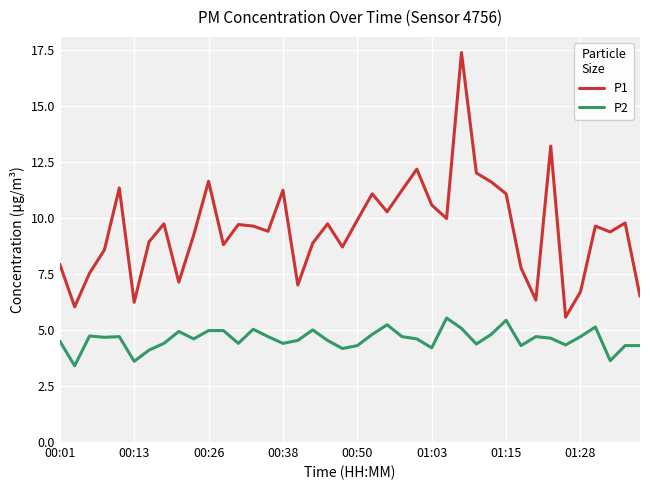

Rank the series by their average value, from lowest to highest.

P2, P1